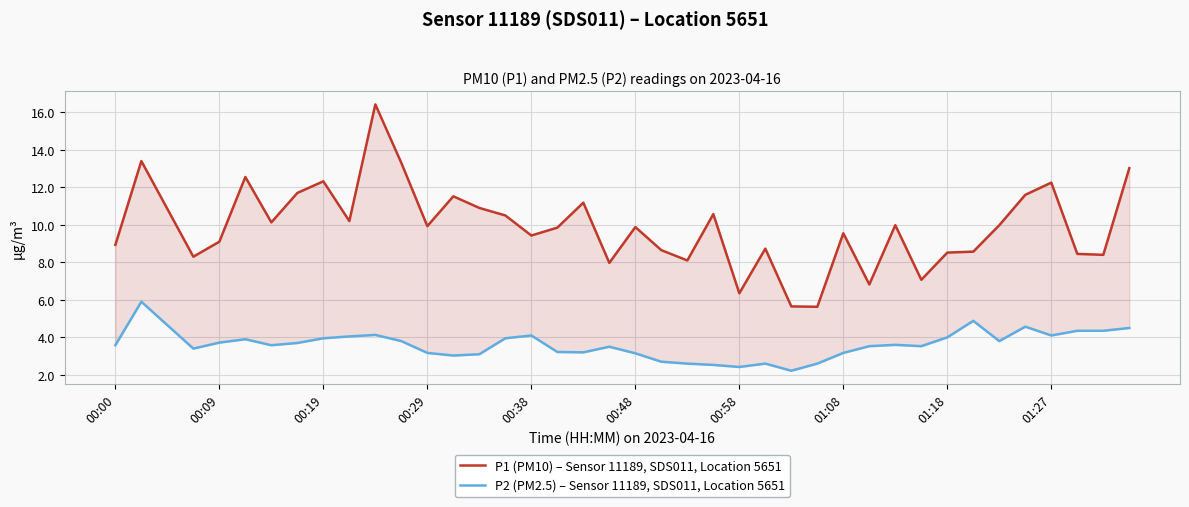

What is the maximum value for P1 (PM10) – Sensor 11189, SDS011, Location 5651?

16.4